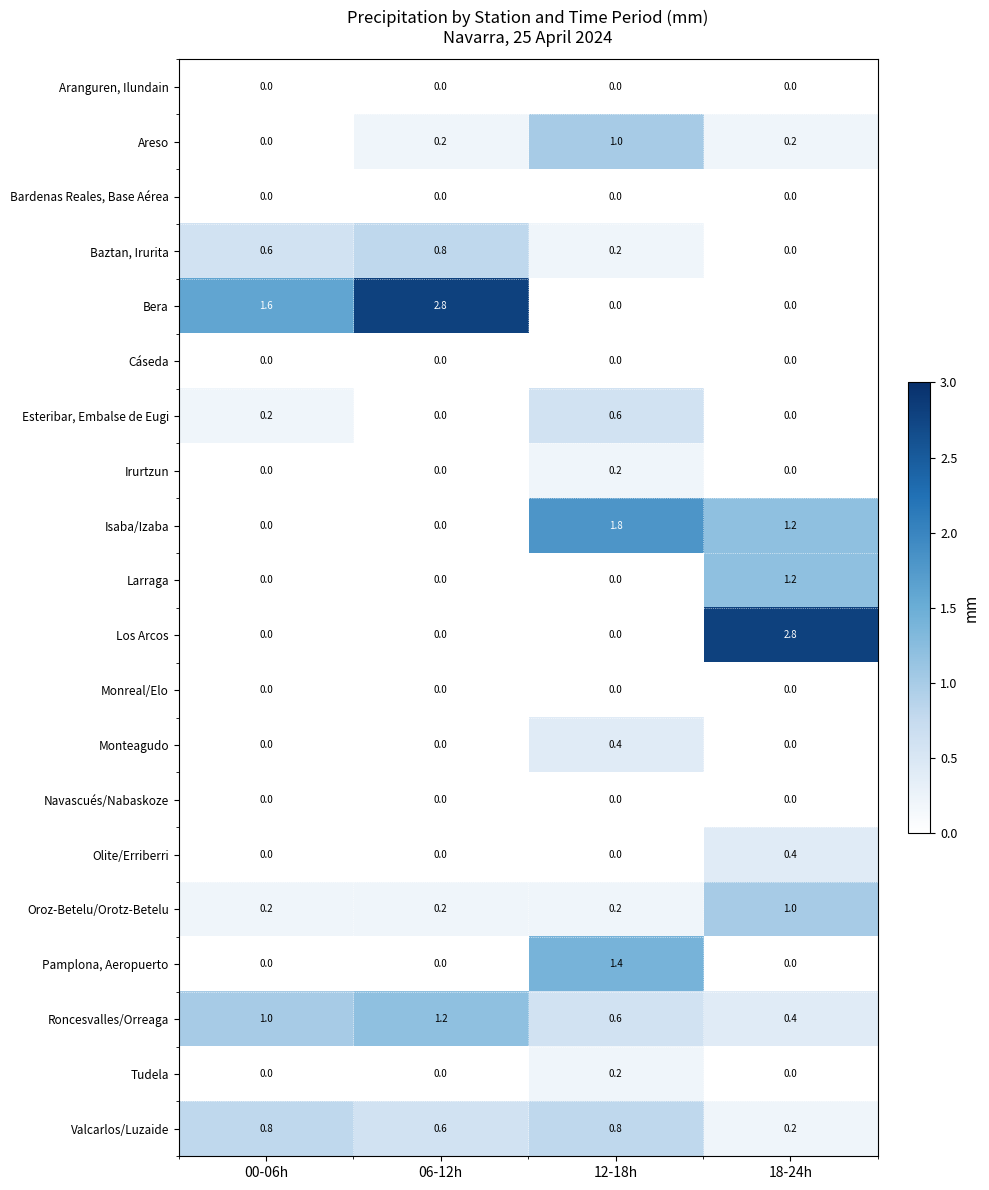

How many distinct data groups are displayed?

20